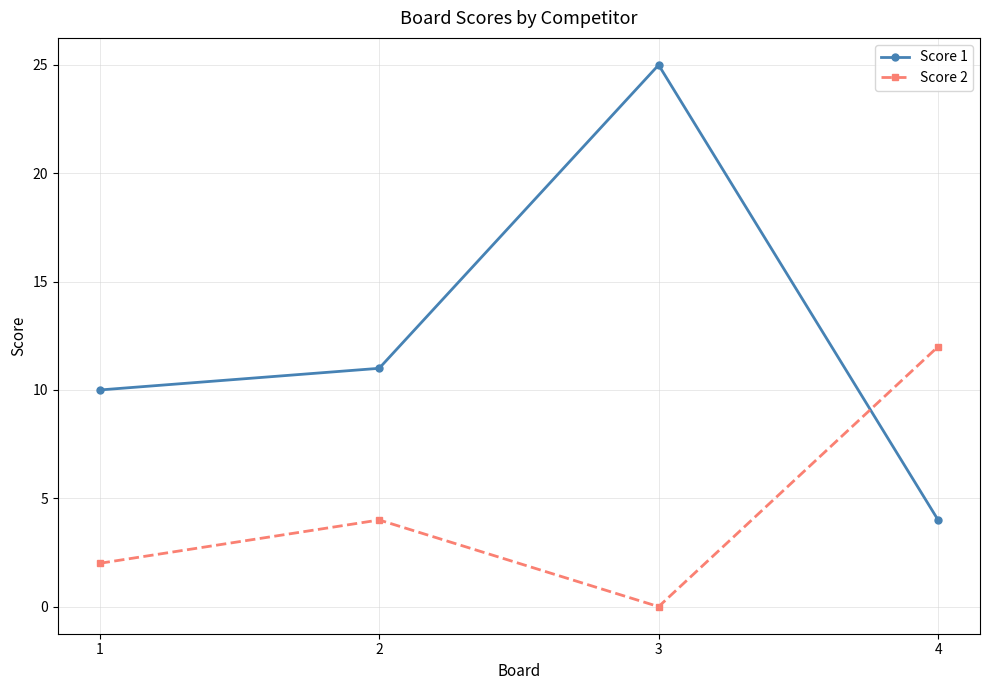

What is the difference between the maximum and minimum values in the Score 2 series?

12